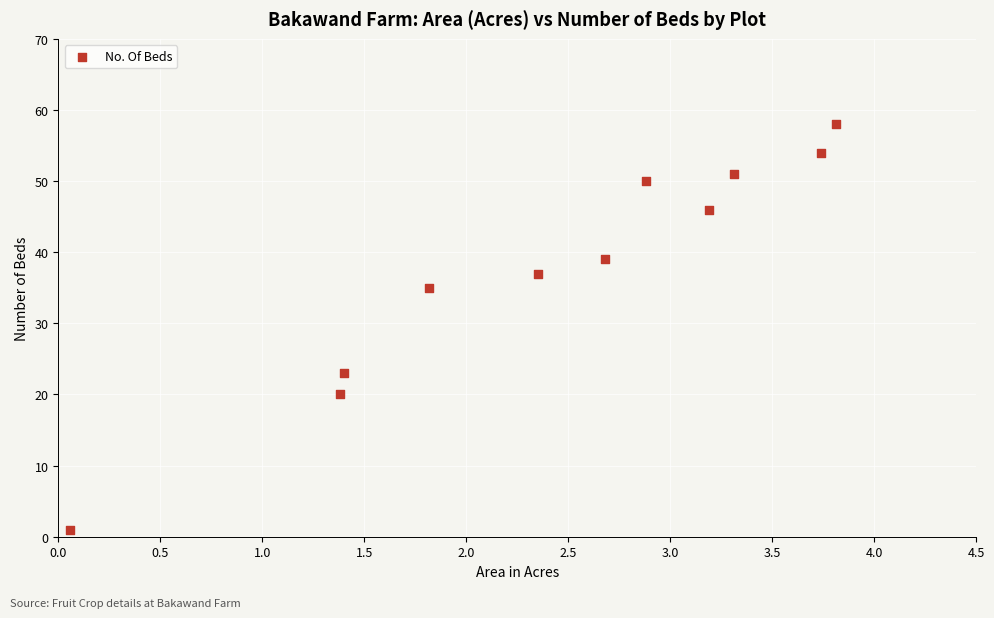

What is the average Y value?

38